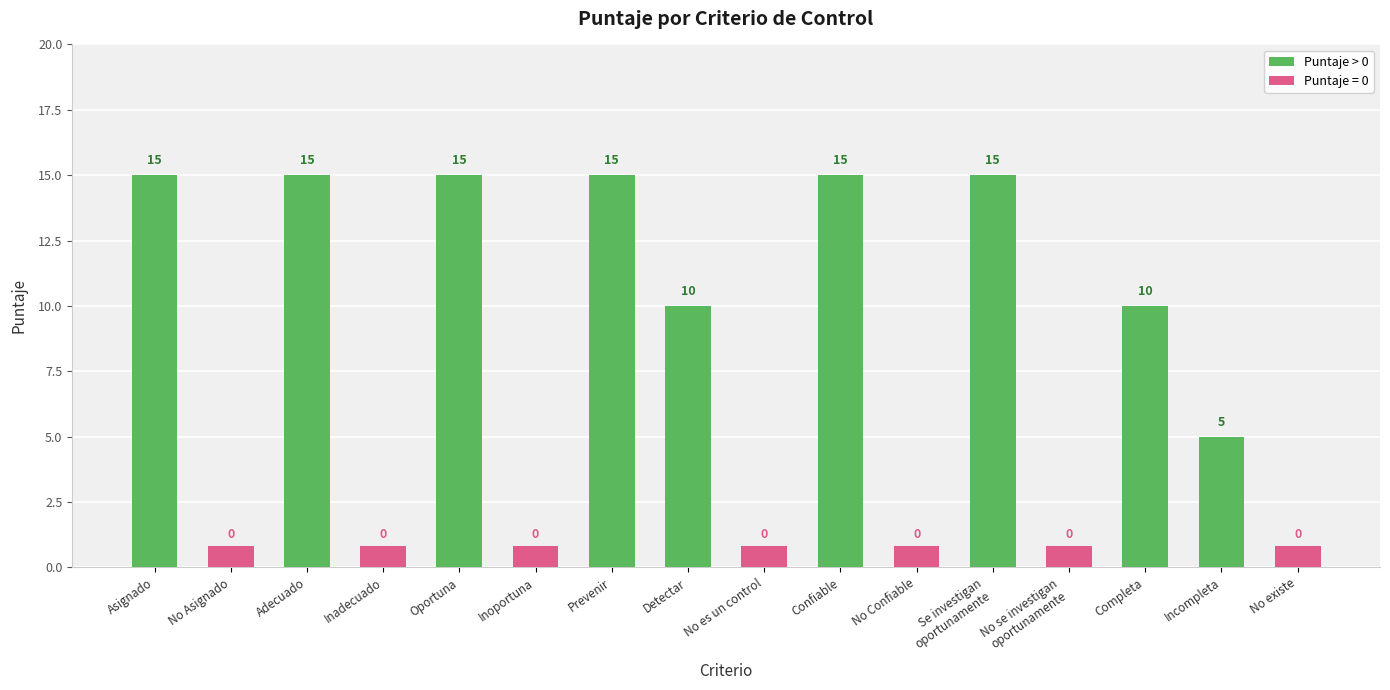

Count the values in the range 10 to 15.

8